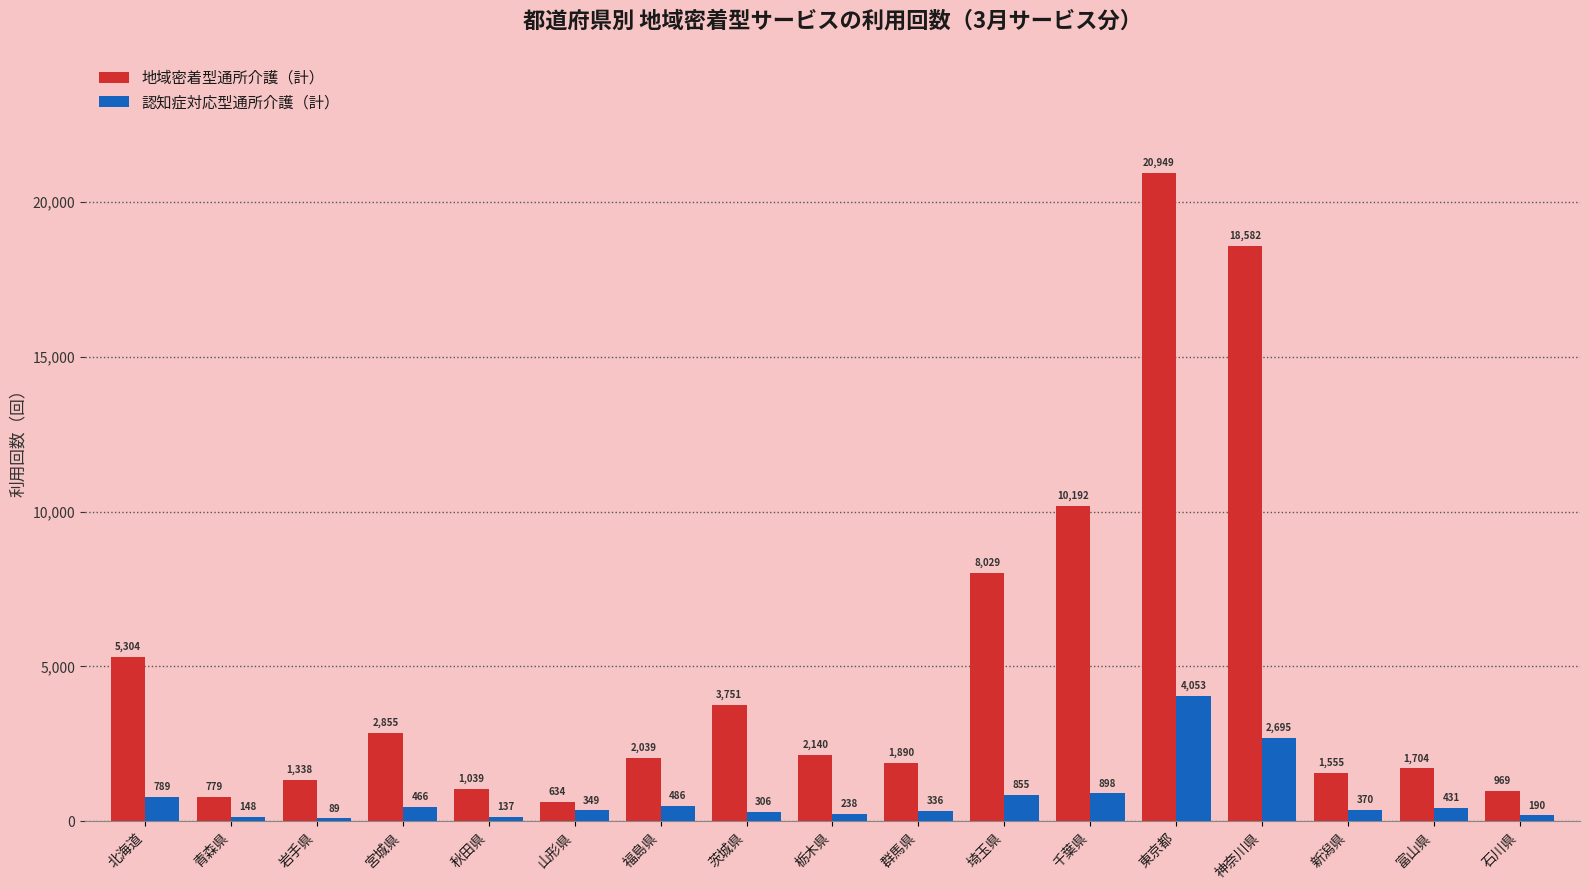

Rank the series by their maximum value, from highest to lowest.

地域密着型通所介護（計）, 認知症対応型通所介護（計）